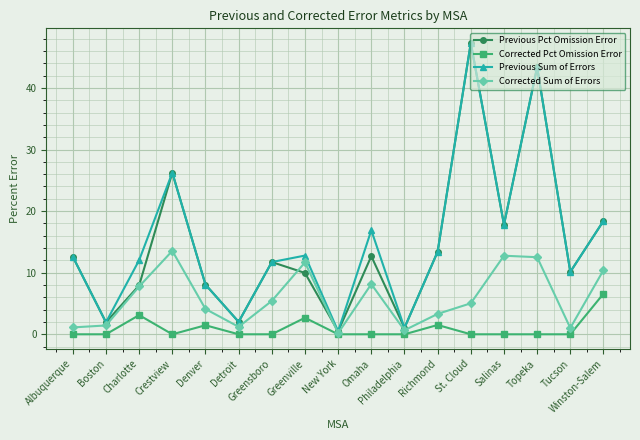

What is the maximum value shown in the chart?

47.3